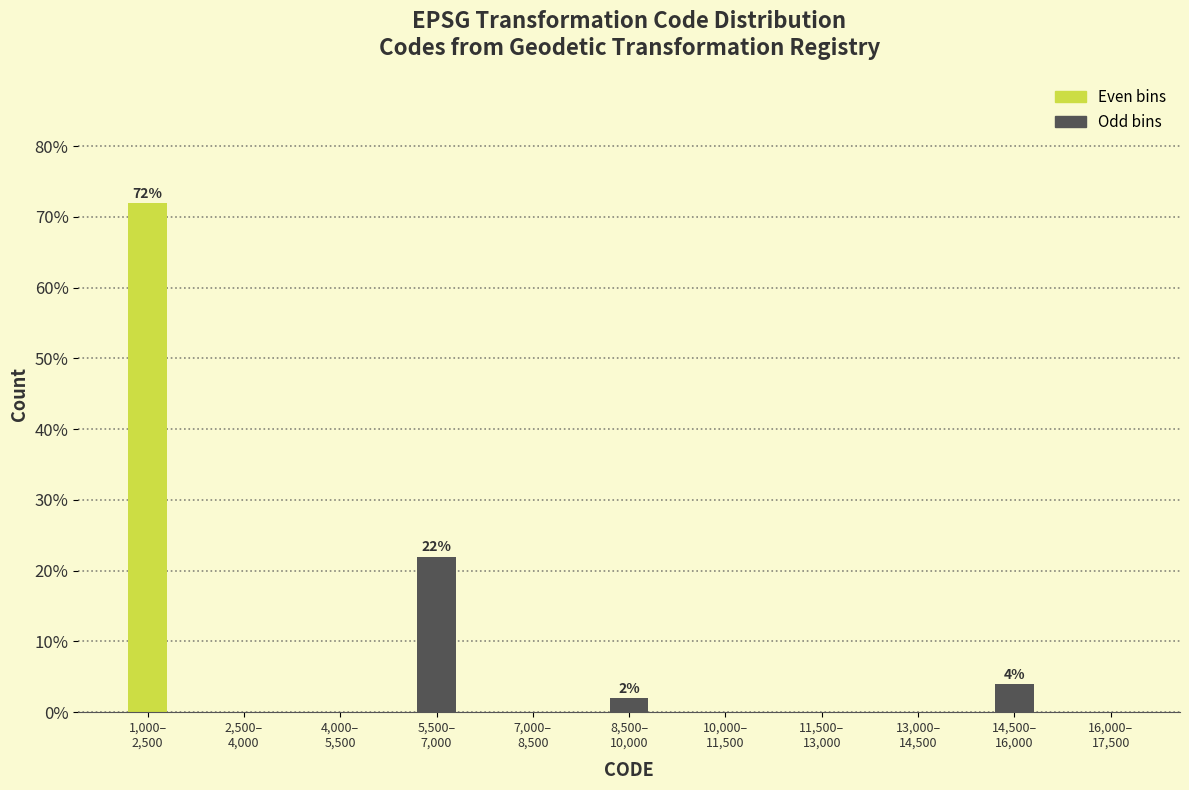

What is the sum of all values?

100